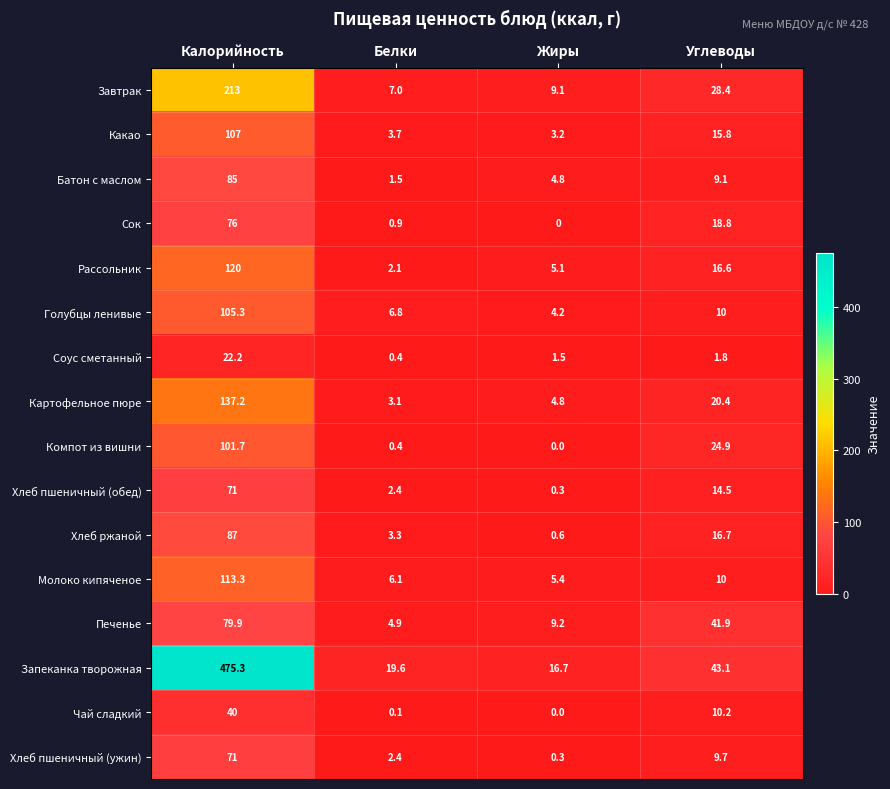

Count the number of categories in the chart.

4